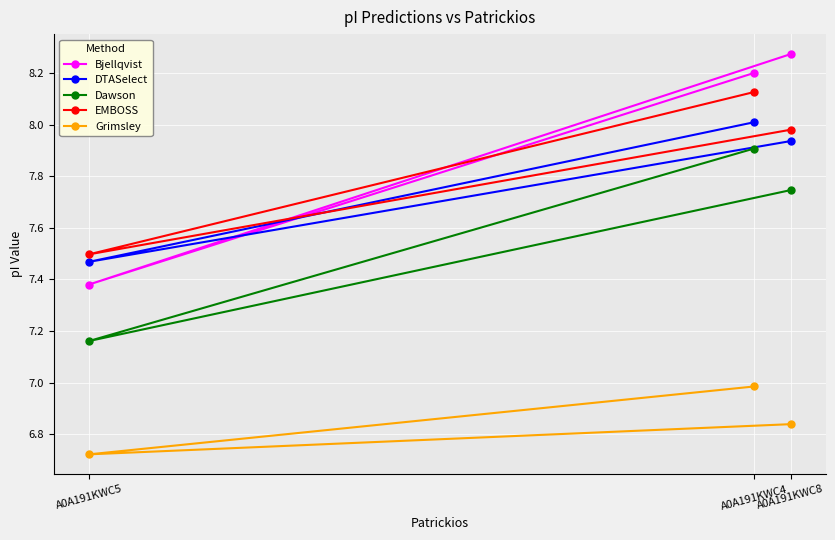

How many data points in Bjellqvist are less than 8?

1